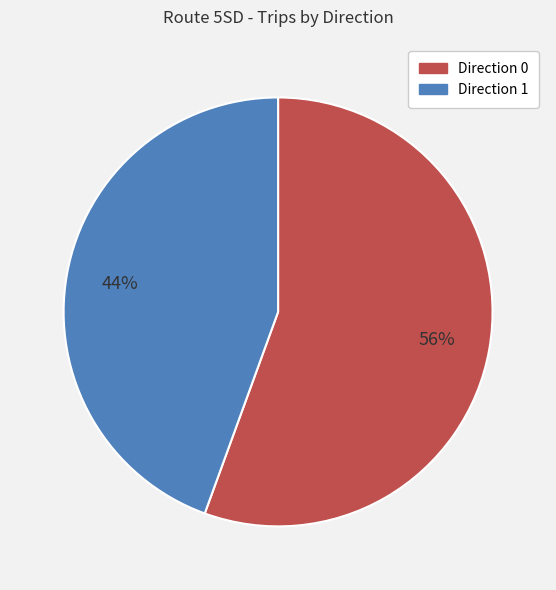

Which category accounts for the majority?

Direction 0